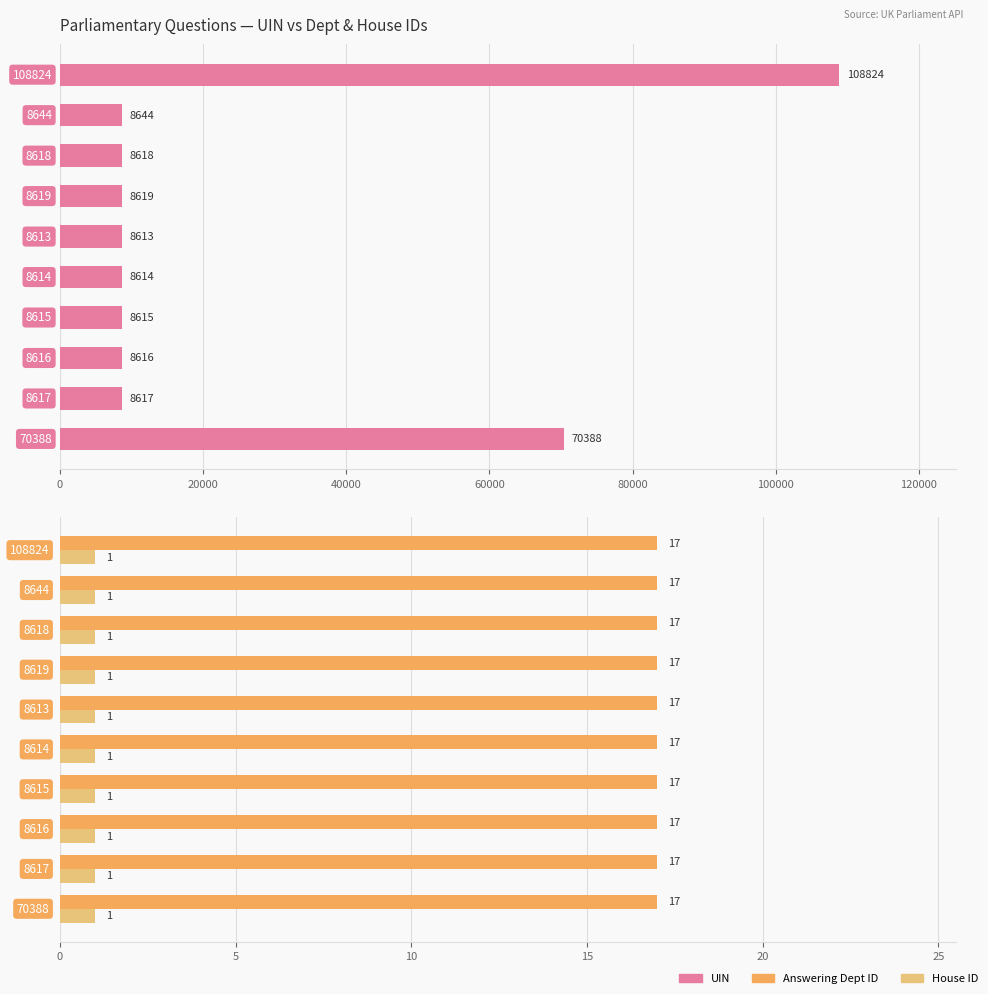

Is it true that UIN equals 181732.9 at 0?

False